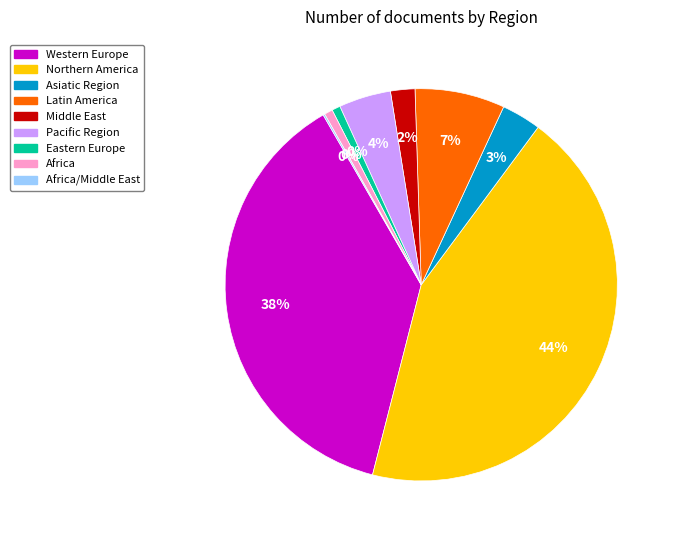

To the nearest percent, what is the combined percentage of Middle East and Pacific Region?

6%